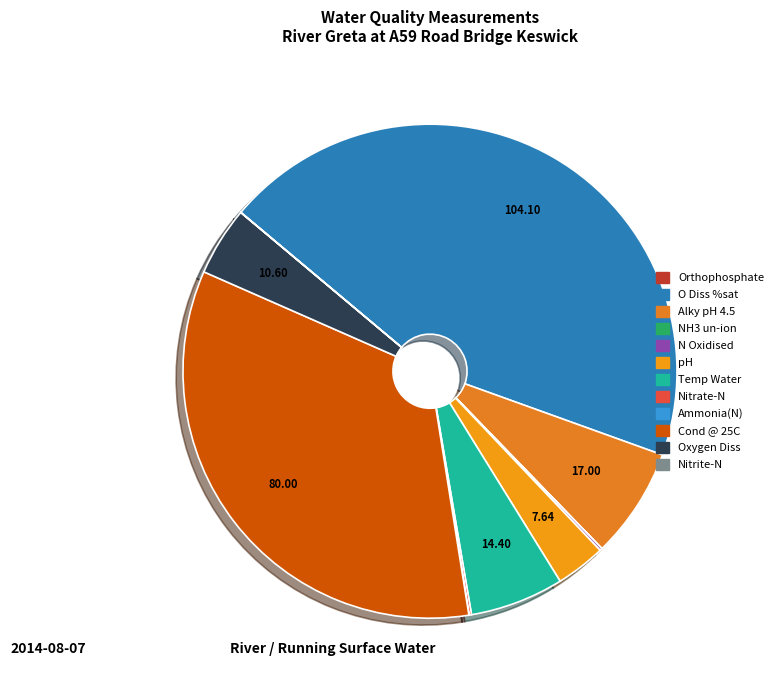

Does NH3 un-ion account for over 50% of the chart?

No